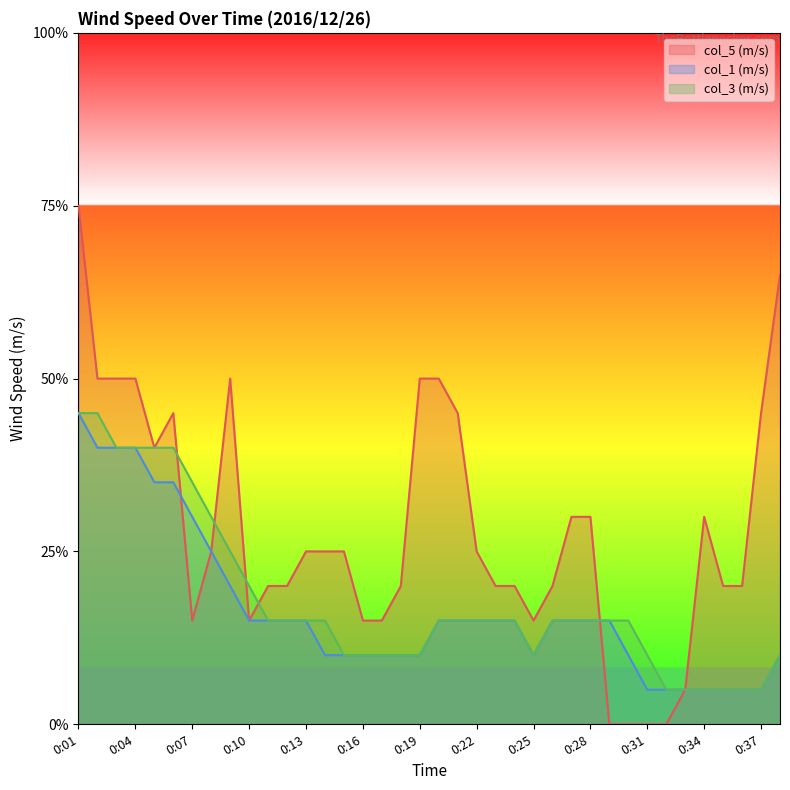

At which label is col_1 (m/s) closest to 0?

0:31